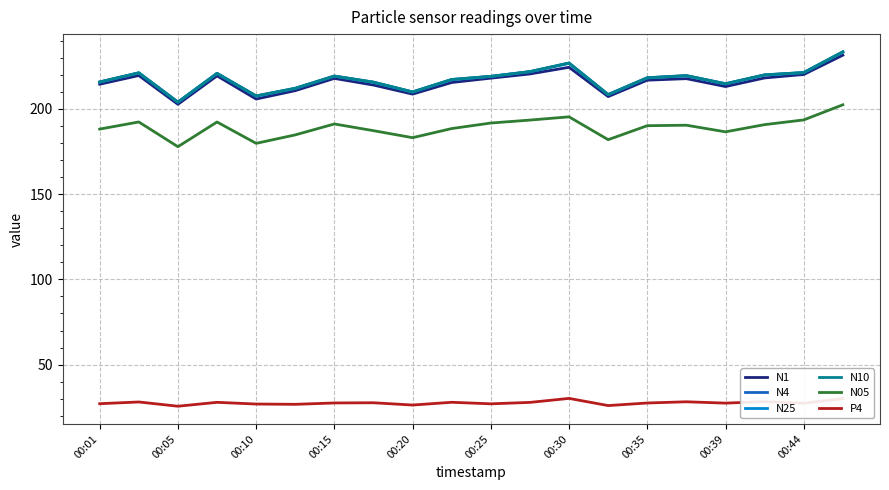

True or false: P4 and N10 cross at least once.

False